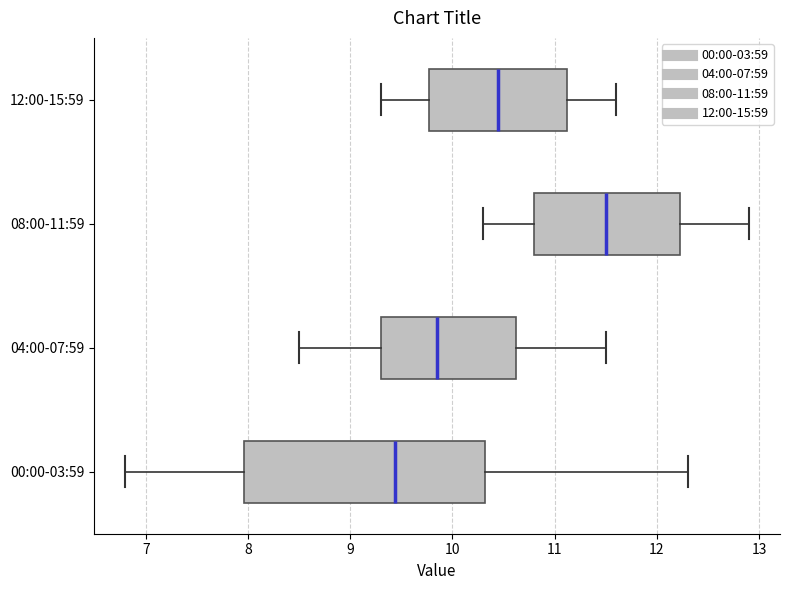

Reading bottom to top, transcribe this box plot: for each box, give where its median line is, the range the box spans, and where its two whiskers end, as read against the x-axis. The values are not printed on the chart, so give them approximately, as read against the axis.

00:00-03:59: median 9.4, box 8.0 to 10.3, whiskers 6.8 to 12.3
04:00-07:59: median 9.9, box 9.3 to 10.6, whiskers 8.5 to 11.5
08:00-11:59: median 11.5, box 10.8 to 12.2, whiskers 10.3 to 12.9
12:00-15:59: median 10.5, box 9.8 to 11.1, whiskers 9.3 to 11.6